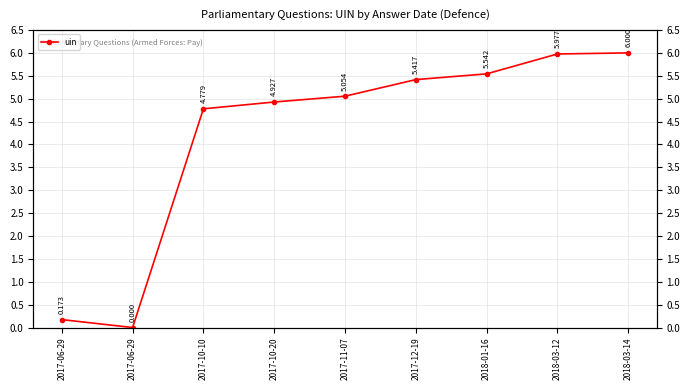

Does the chart have visible grid lines?

Yes